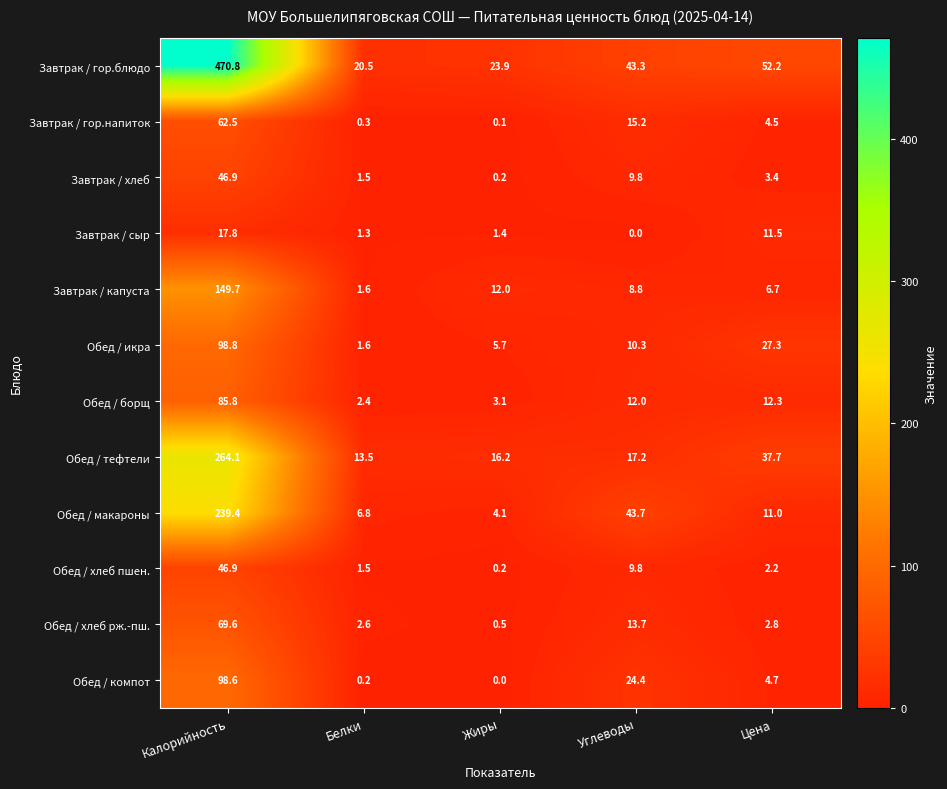

What is the sum of the Обед / тефтели values at Калорийность and Жиры?

280.3